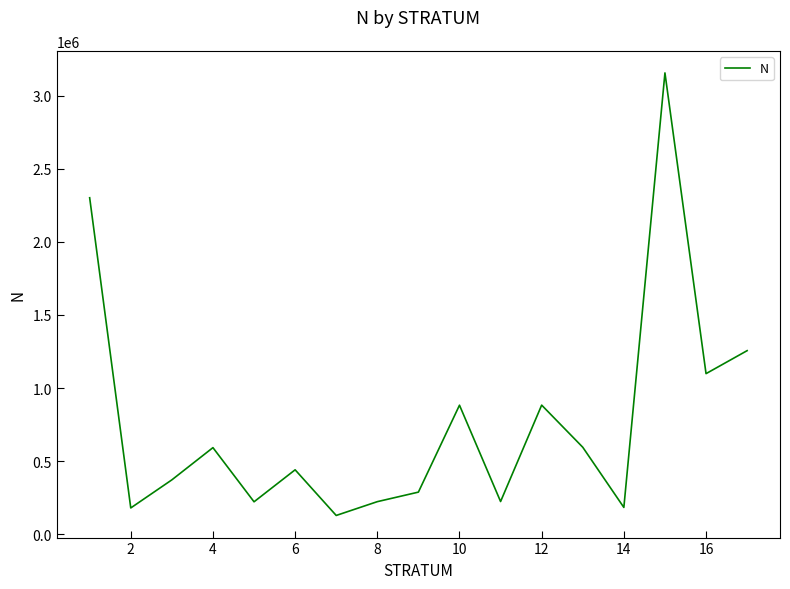

What is the minimum value shown in the chart?

128230